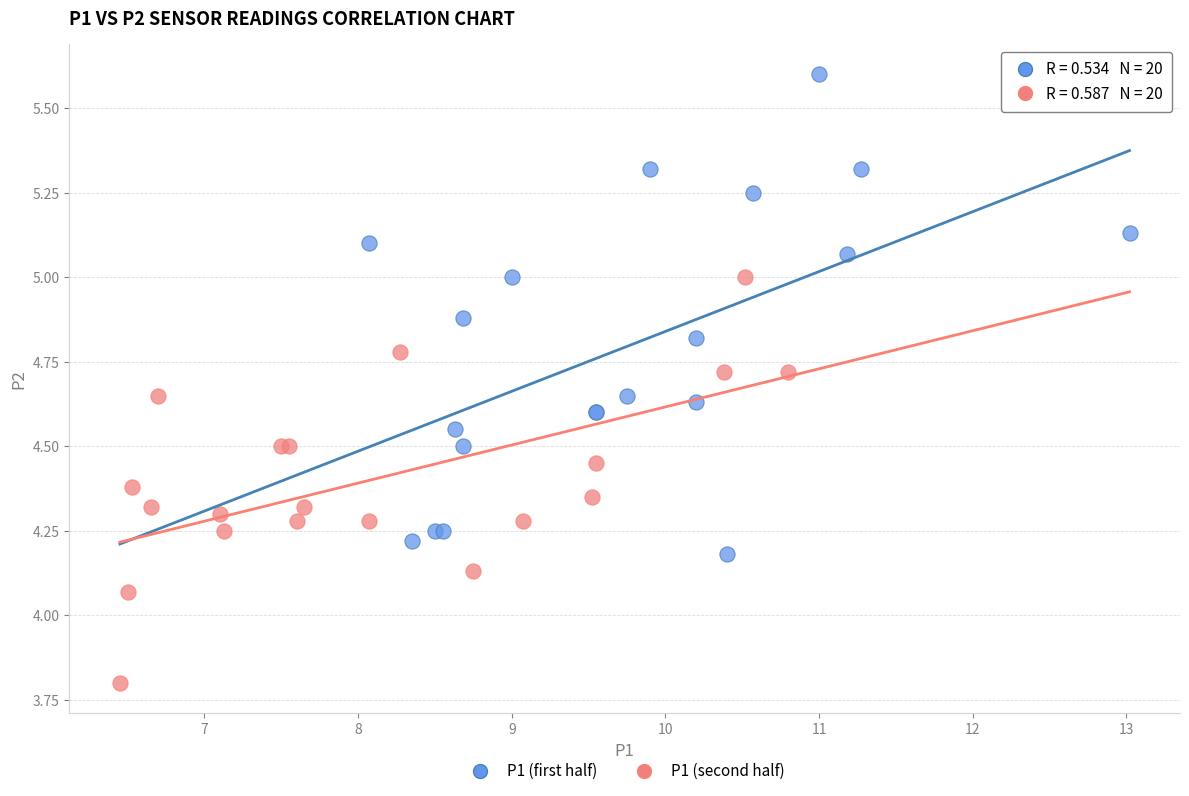

Which series contains the lowest Y value?

P1 (second half)